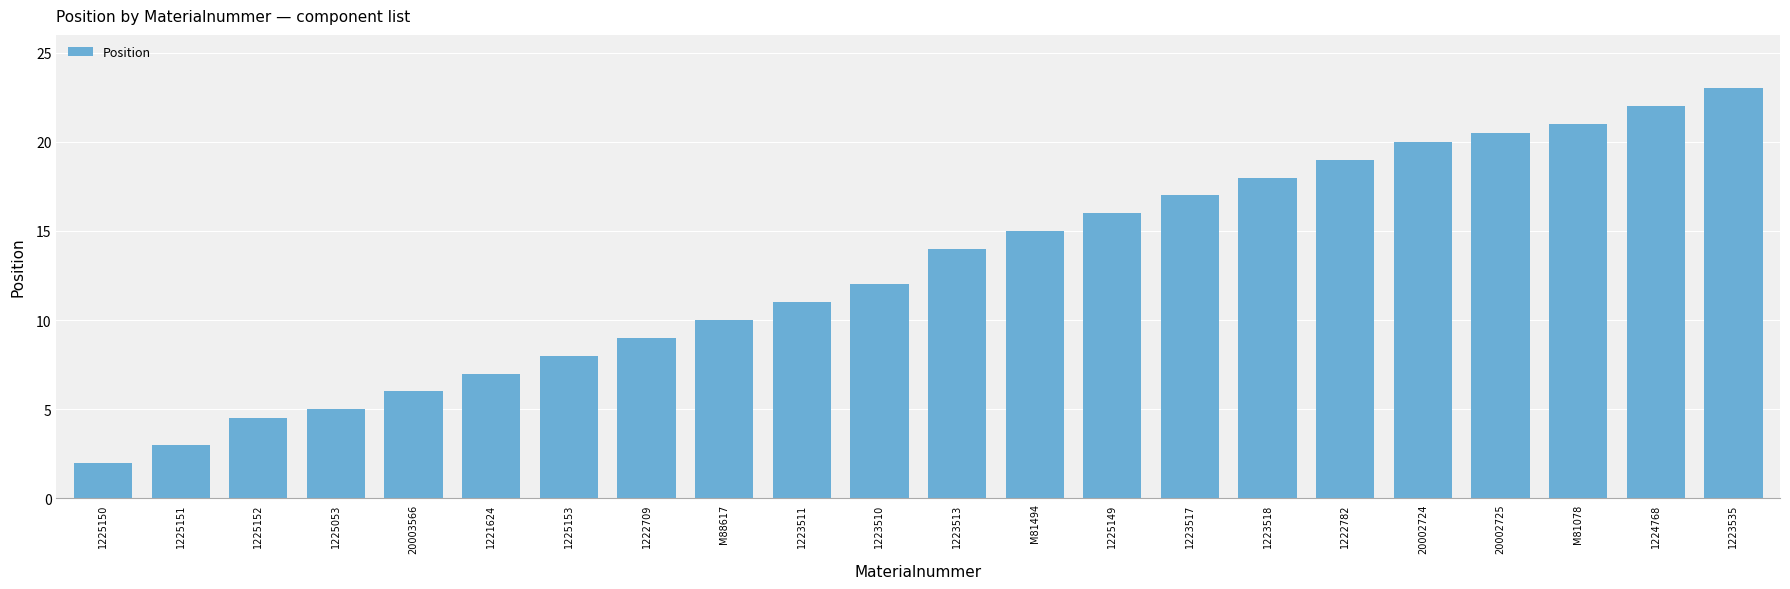

What is the value of the 8th bar from the left?

9.0